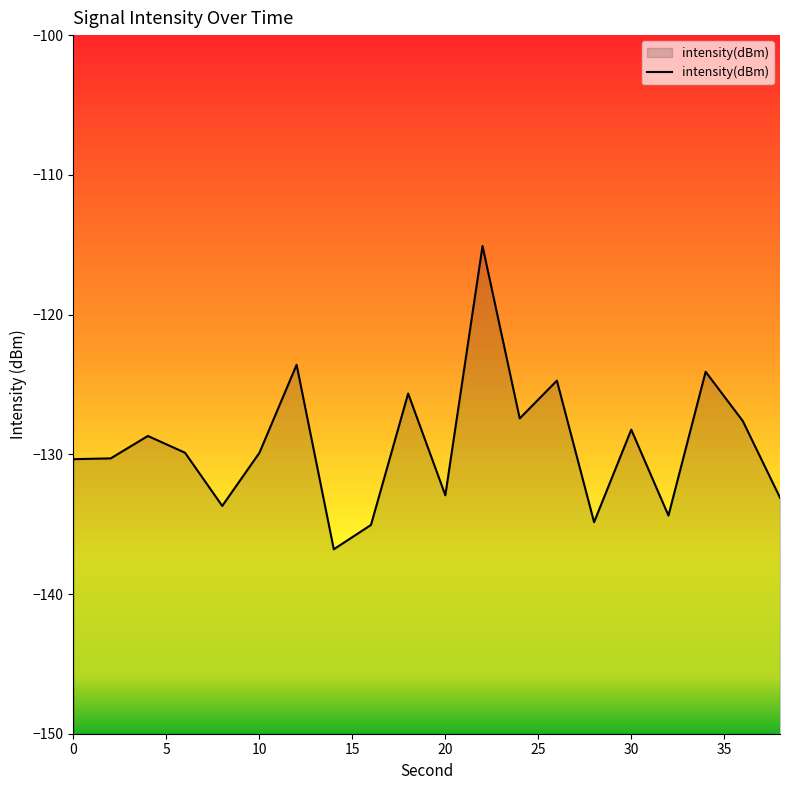

What value does the data have at 30?

-128.2